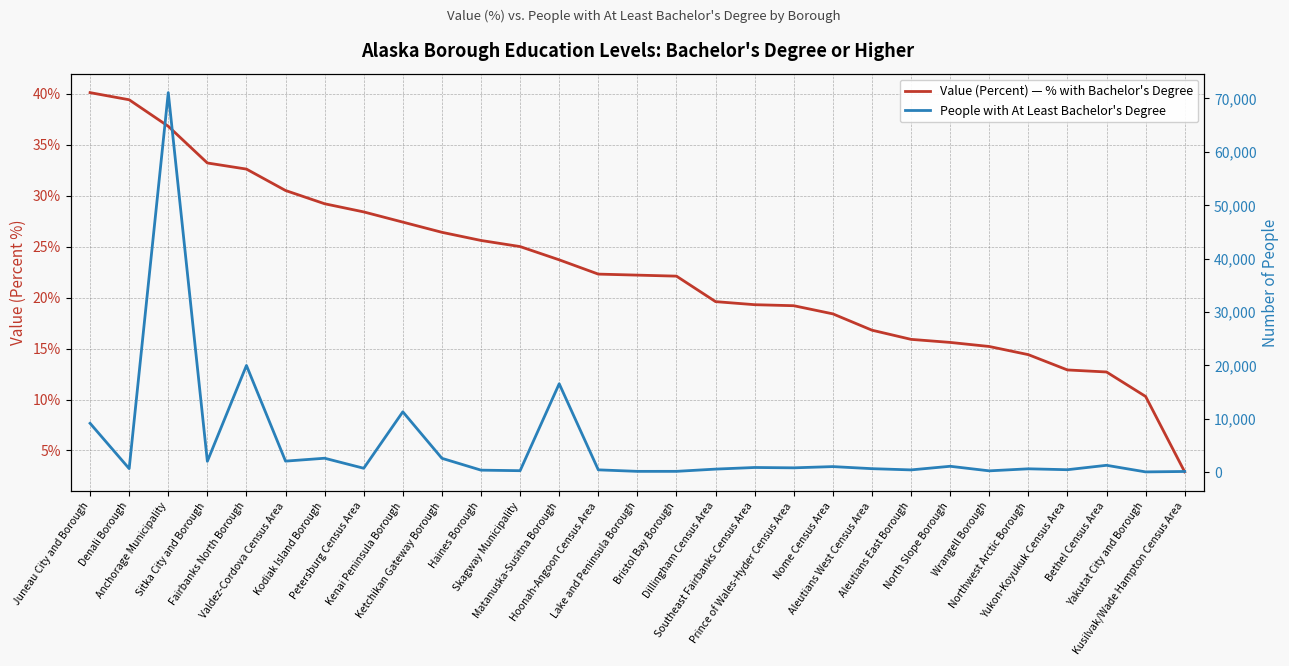

Is the value of People with At Least Bachelor's Degree at Anchorage Municipality greater than the value of Value (Percent) — % with Bachelor's Degree at Matanuska-Susitna Borough?

Yes